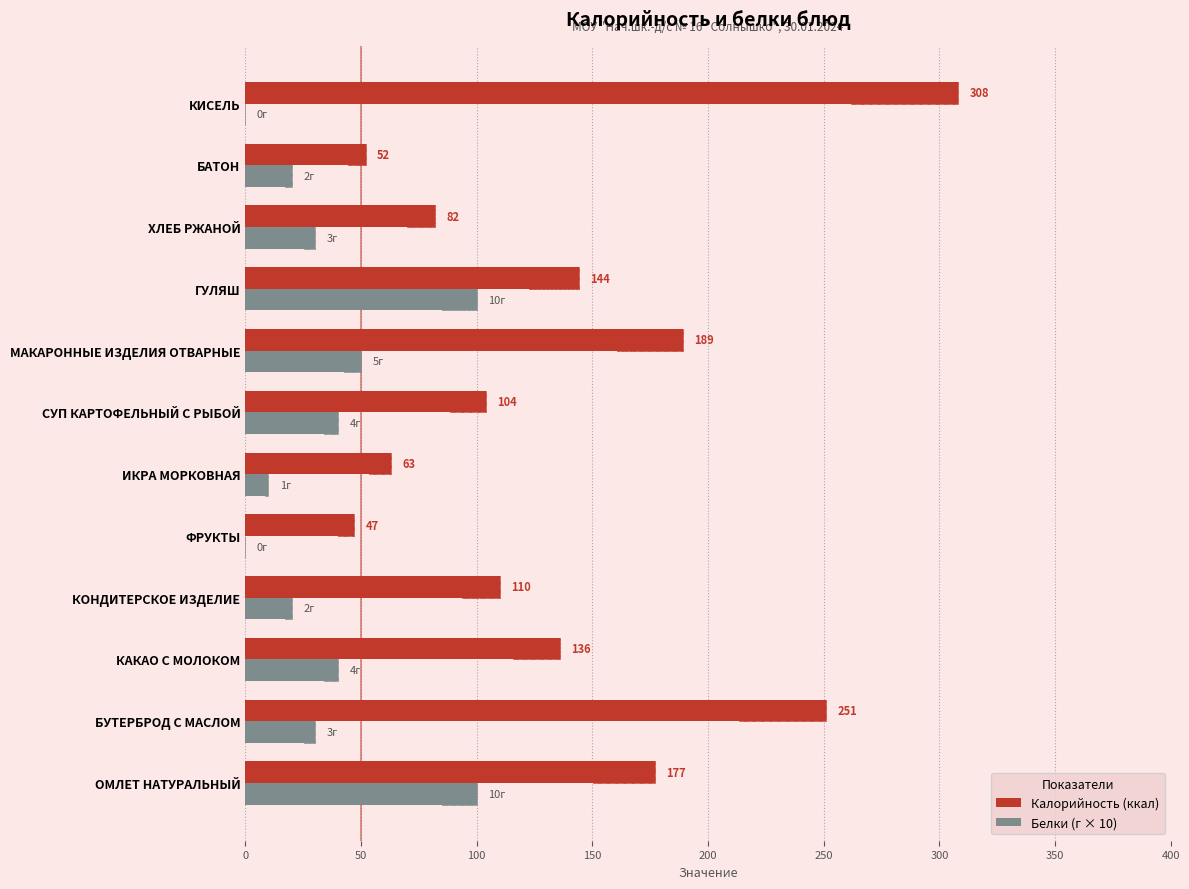

Between КОНДИТЕРСКОЕ ИЗДЕЛИЕ and БАТОН, which is larger?

КОНДИТЕРСКОЕ ИЗДЕЛИЕ